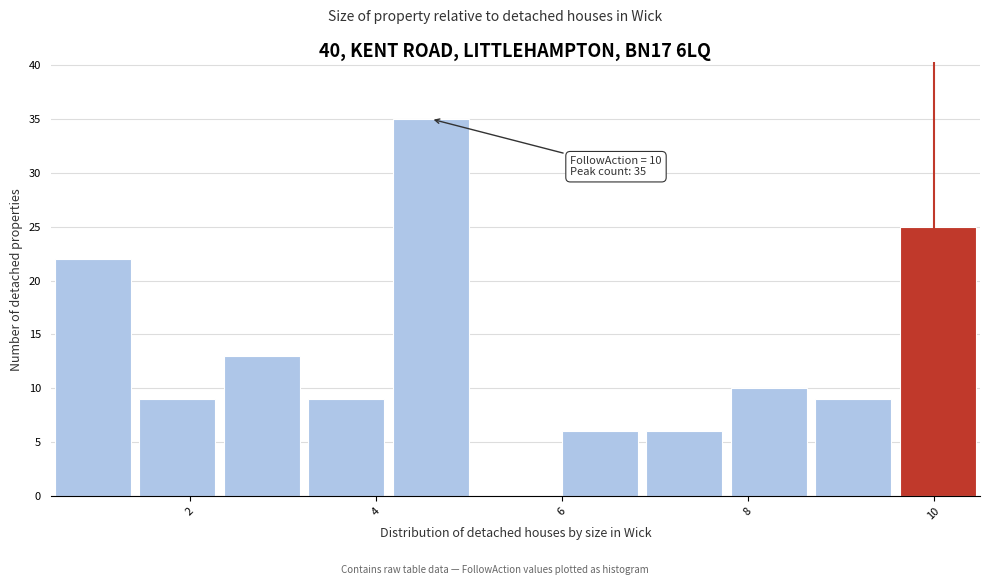

Which range on the x-axis has the tallest bar?

4.2 to 5.0